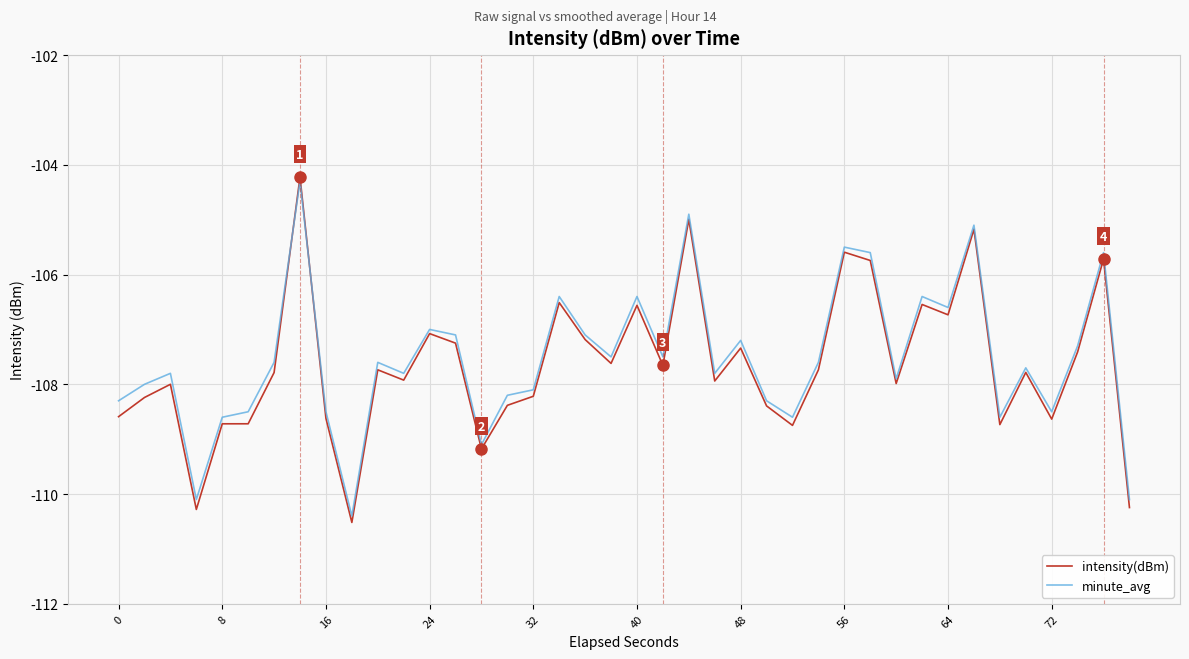

What is the maximum value shown in the chart?

-104.2